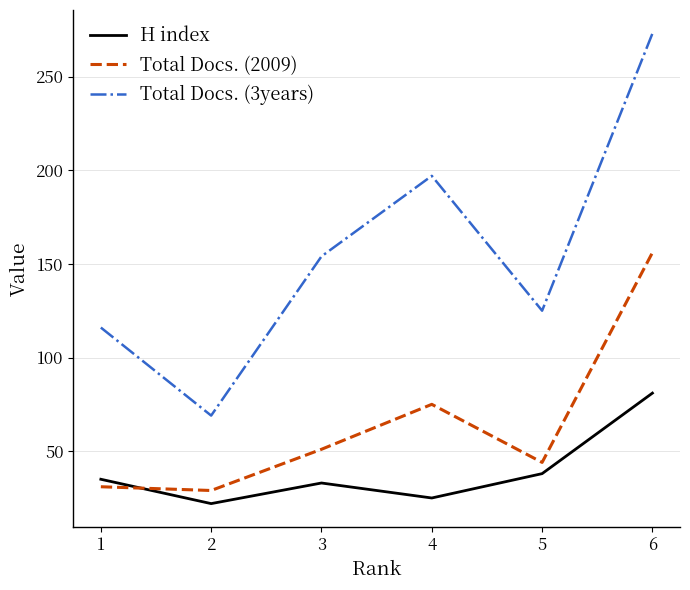

What is the sum of the Total Docs. (3years) values at 3 and 1?

270